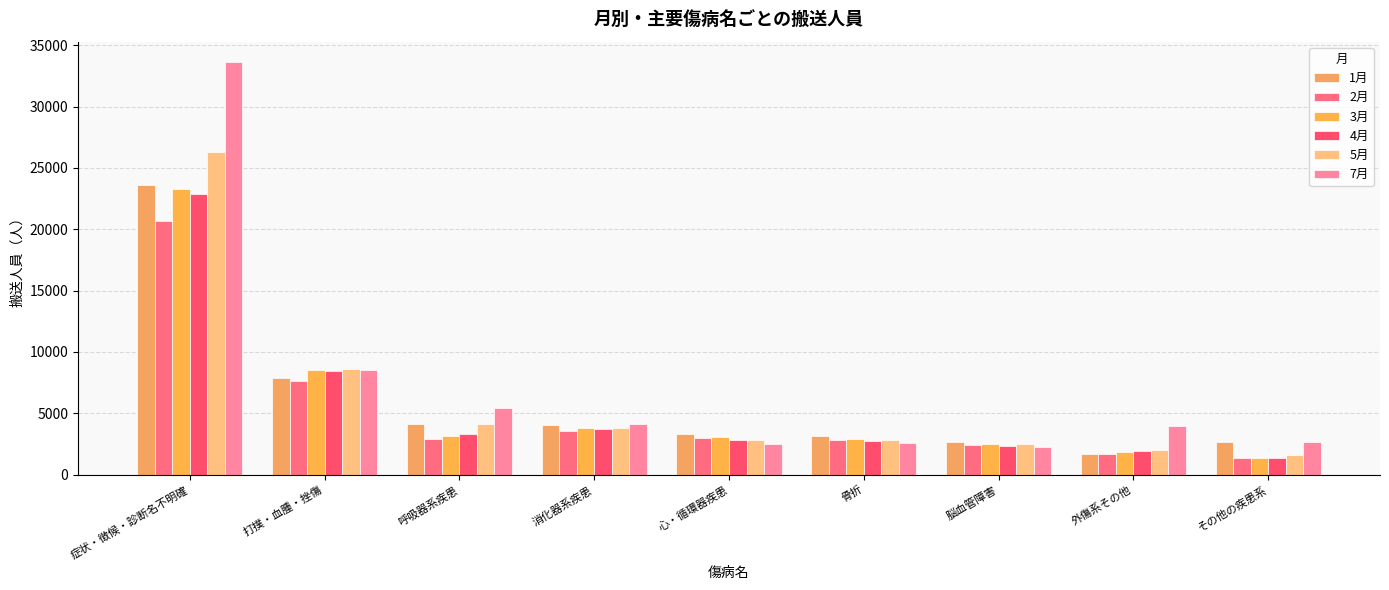

Reading right to left, extract all data points from this chart.

1月: 2658	1706	2661	3173	3271	4065	4155	7854	23632
2月: 1378	1682	2379	2793	2952	3559	2909	7638	20634
3月: 1318	1853	2465	2879	3077	3796	3154	8520	23262
4月: 1354	1939	2373	2747	2802	3681	3347	8453	22846
5月: 1588	2041	2517	2837	2786	3793	4116	8636	26290
7月: 2657	3936	2265	2539	2472	4160	5433	8523	33607